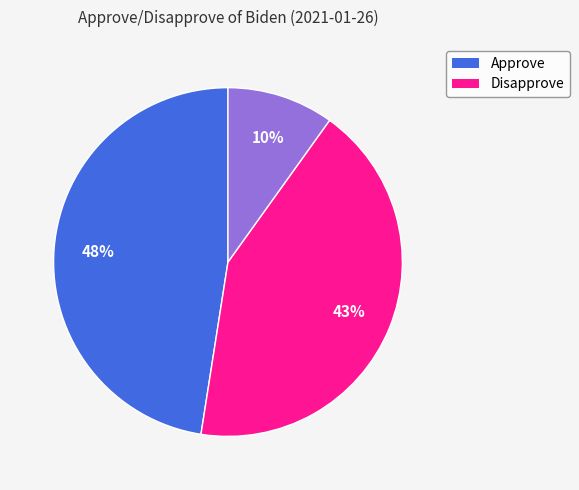

Does any single category account for the majority?

No